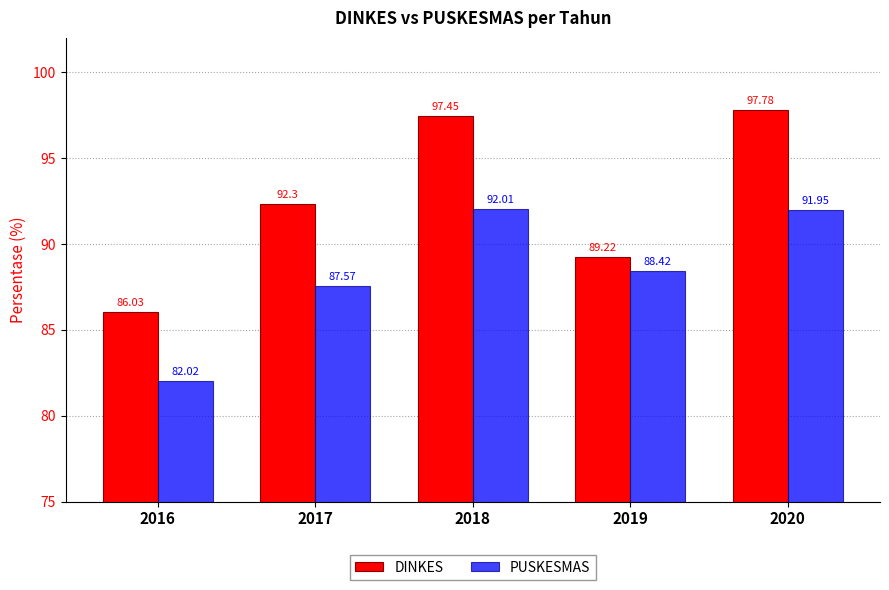

True or false: PUSKESMAS has a value of 82.0 at 2016.

True